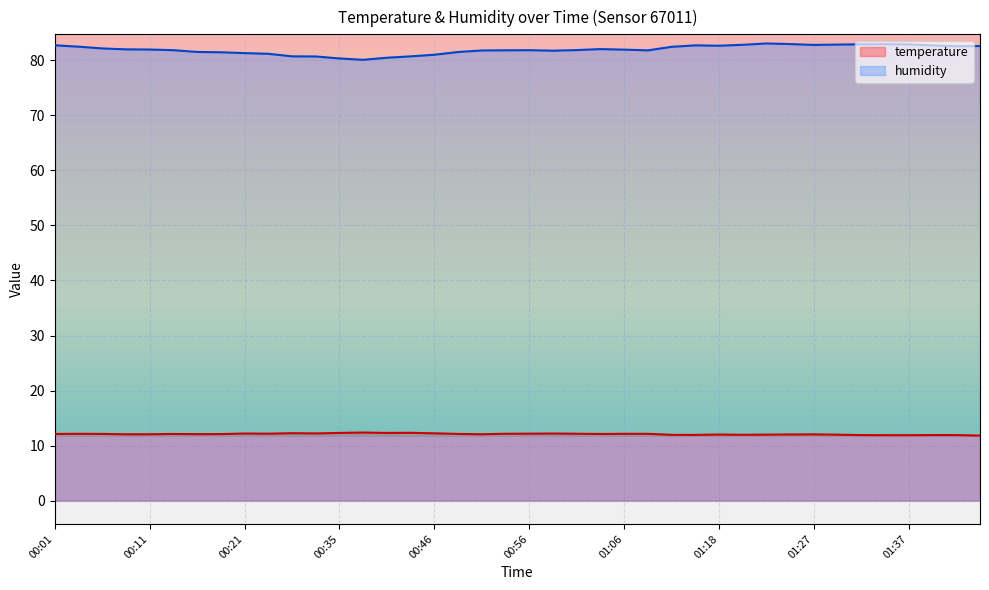

At how many categories does at least one series exceed 76?

40